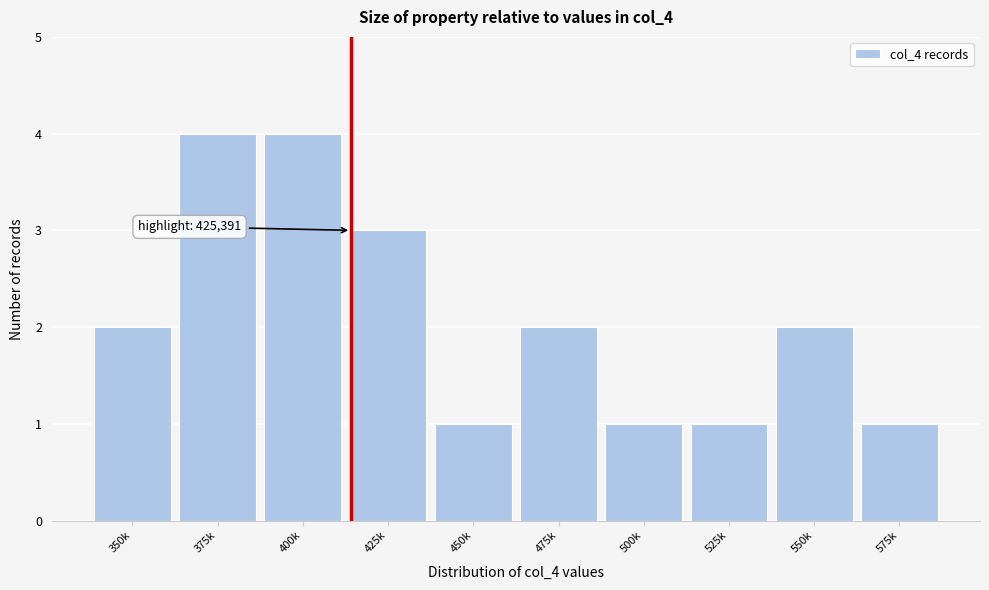

Reading right to left, transcribe all the data shown in this chart.

575k=1	550k=2	525k=1	500k=1	475k=2	450k=1	425k=3	400k=4	375k=4	350k=2